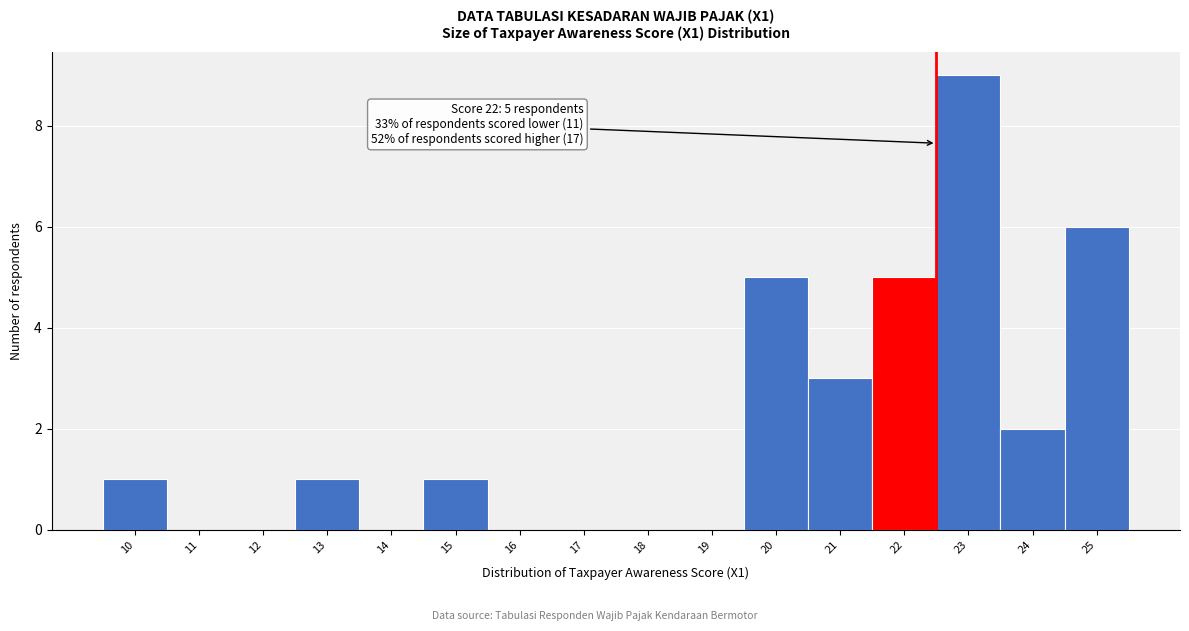

Over which range of the x-axis is the bar tallest?

22.5 to 23.5